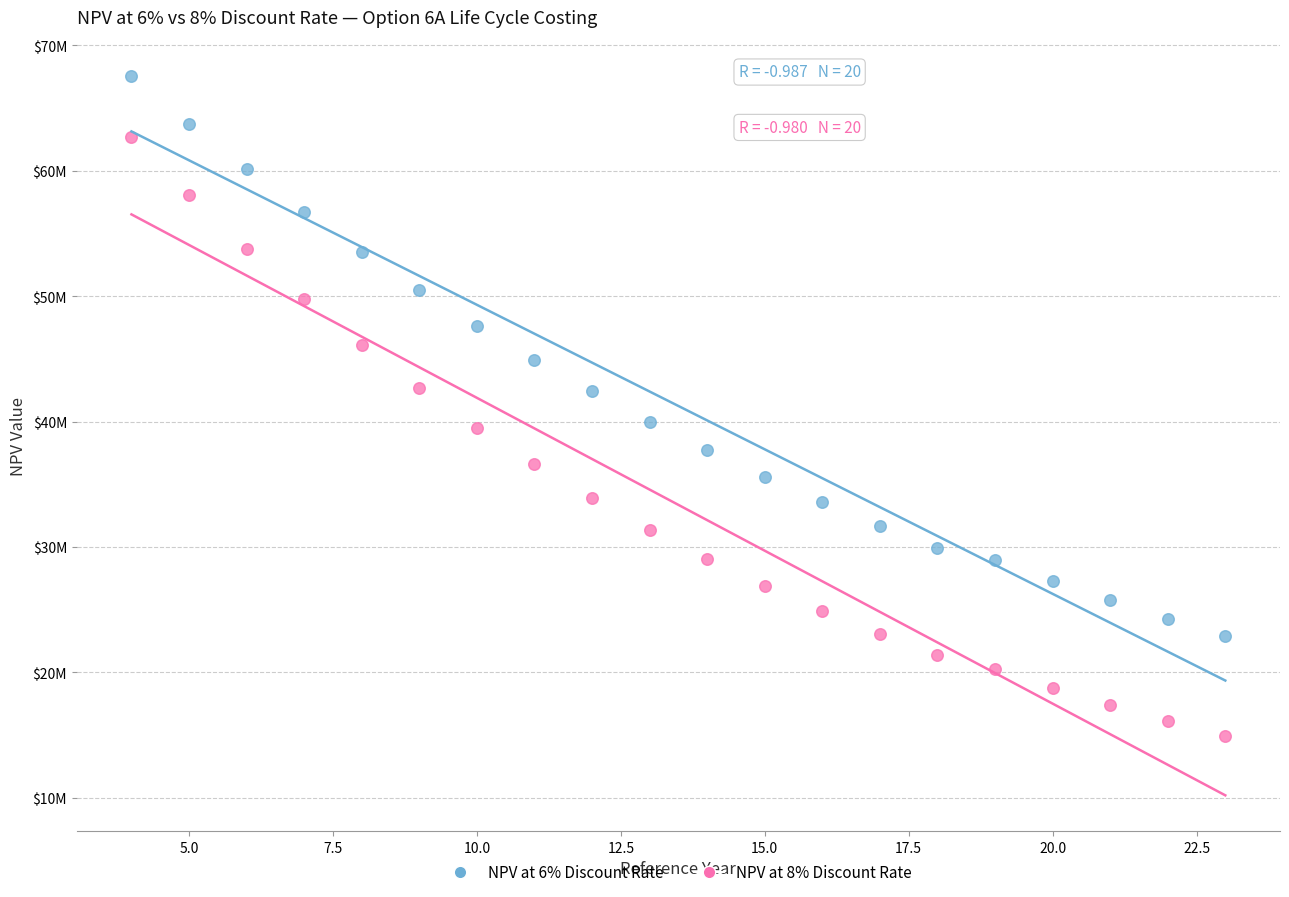

What are all the series names shown in the legend?

NPV at 6% Discount Rate, NPV at 8% Discount Rate